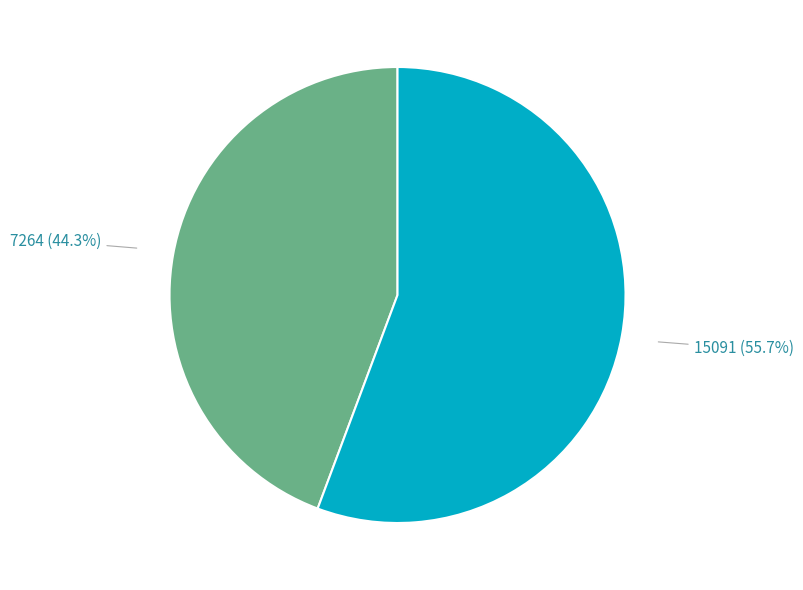

Is there a majority slice in this chart?

Yes